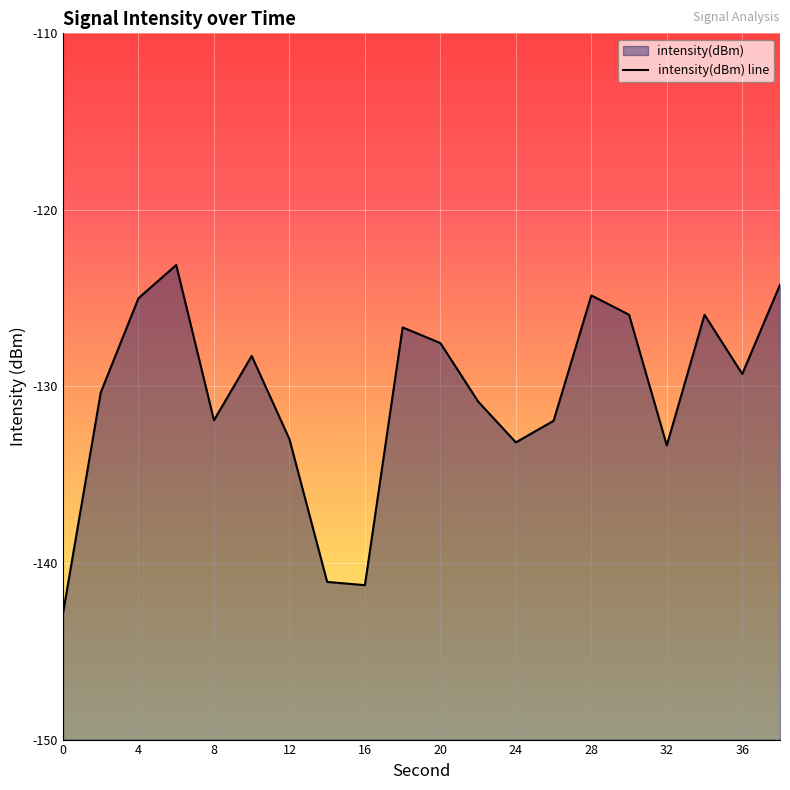

What is the difference between the maximum and minimum values?

19.7